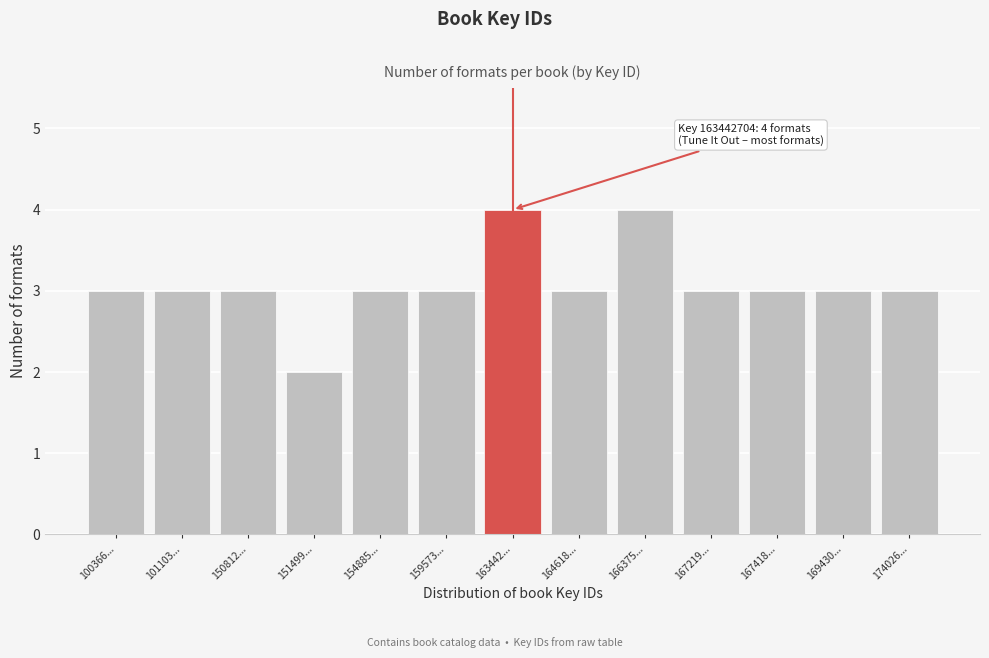

Reading left to right, transcribe all the data shown in this chart.

3	3	3	2	3	3	4	3	4	3	3	3	3